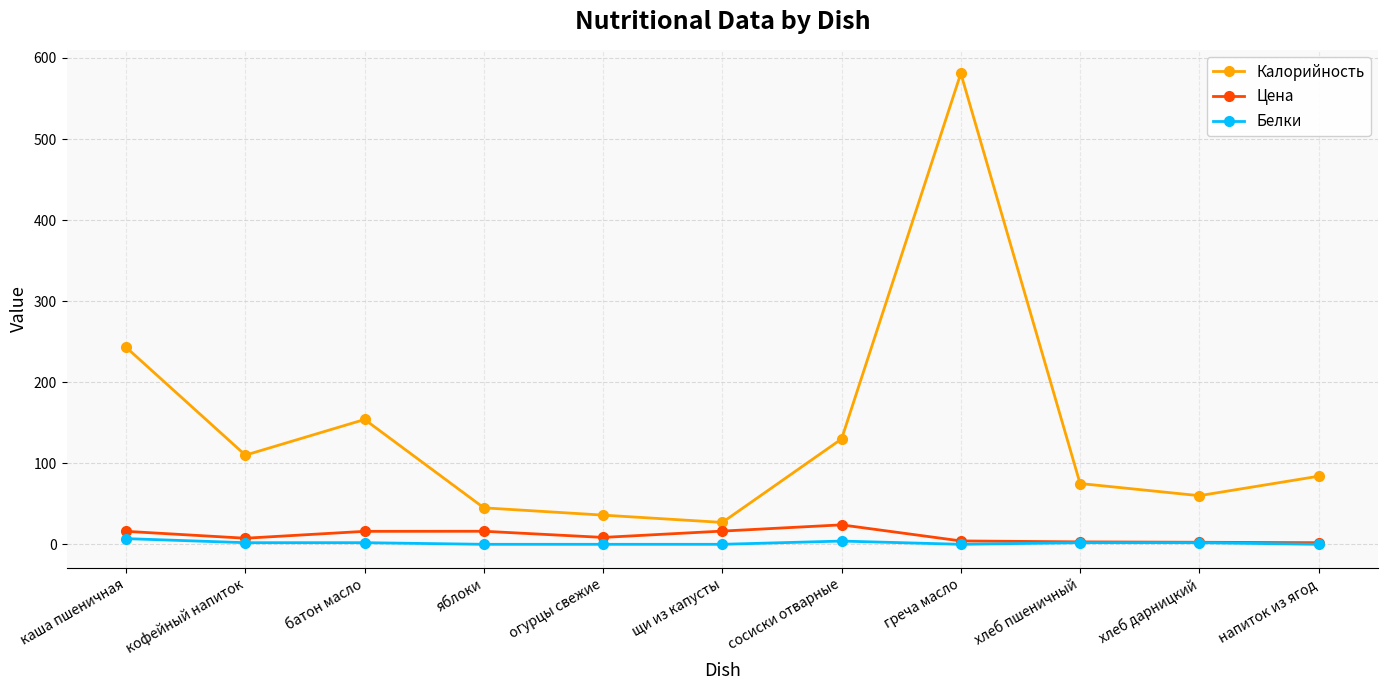

What are all the series names shown in the legend?

Калорийность, Цена, Белки